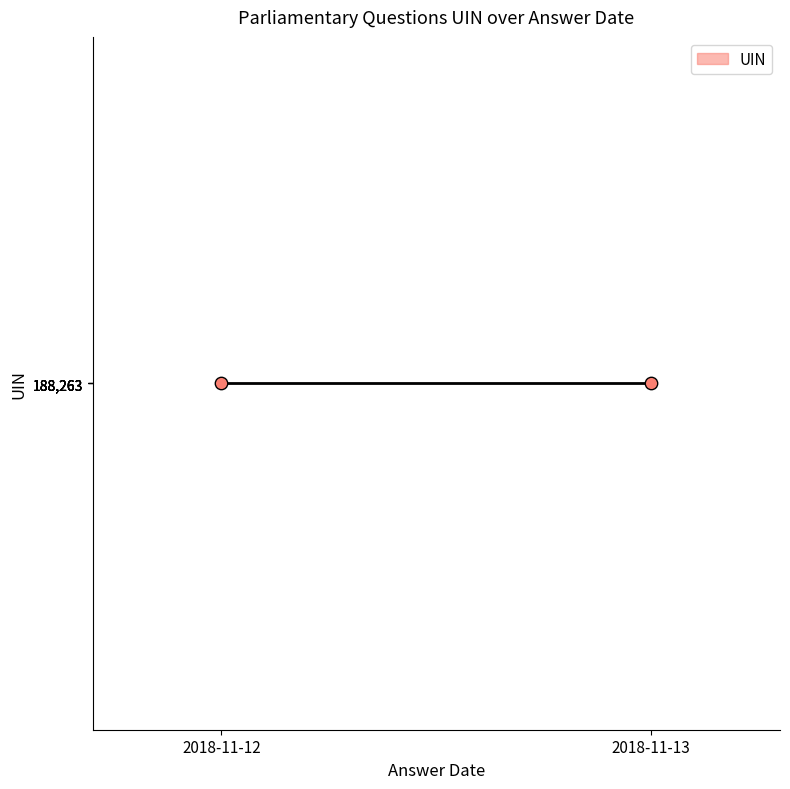

Approximately how many times larger is the value at 2018-11-13 compared to 2018-11-13?

1.0